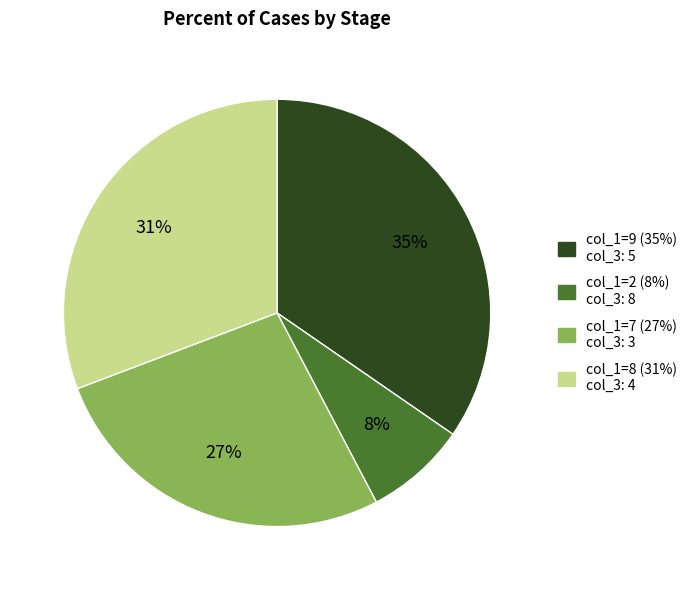

How many segments does this pie chart have?

4